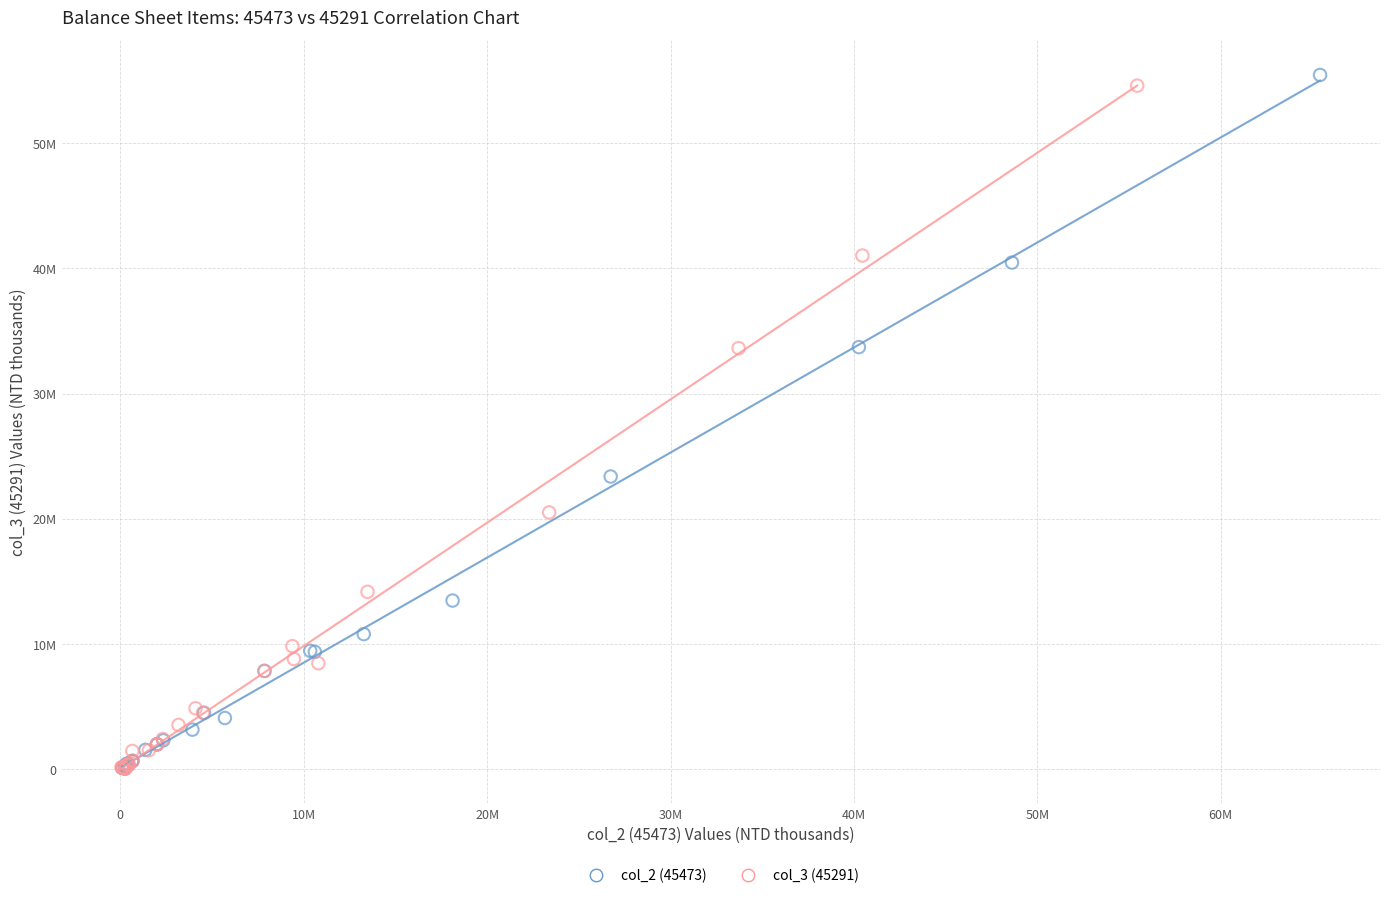

Which series contains the highest Y value?

col_2 (45473)